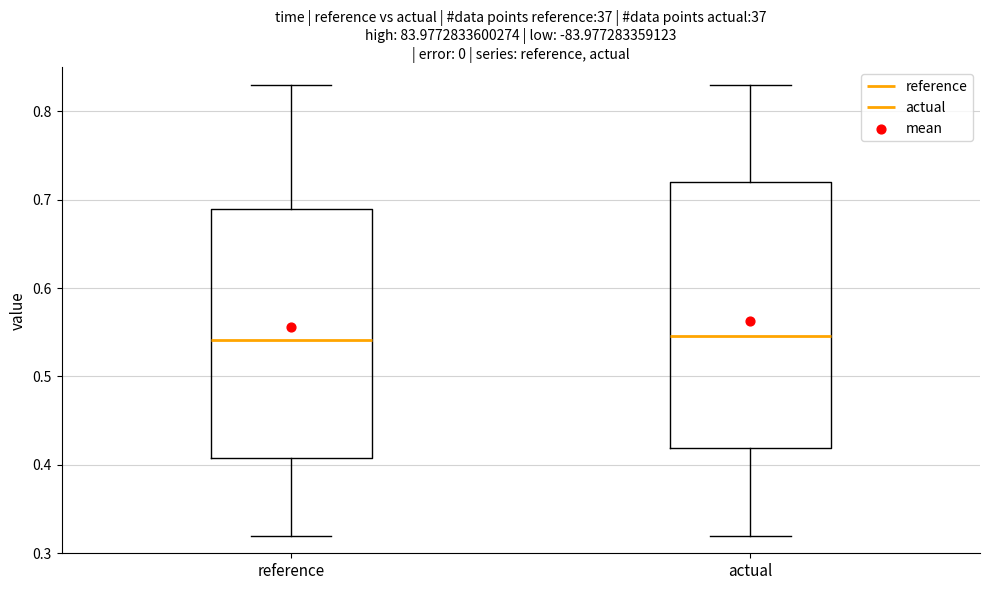

Where is the lower edge of the box for actual on the y-axis? The values are not printed on the chart, so give them approximately, as read against the axis.

0.42